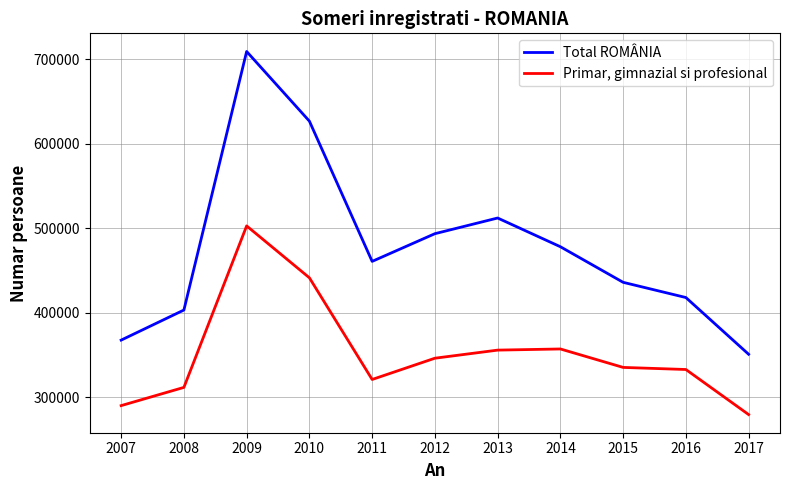

At how many categories does at least one series exceed 682282?

1